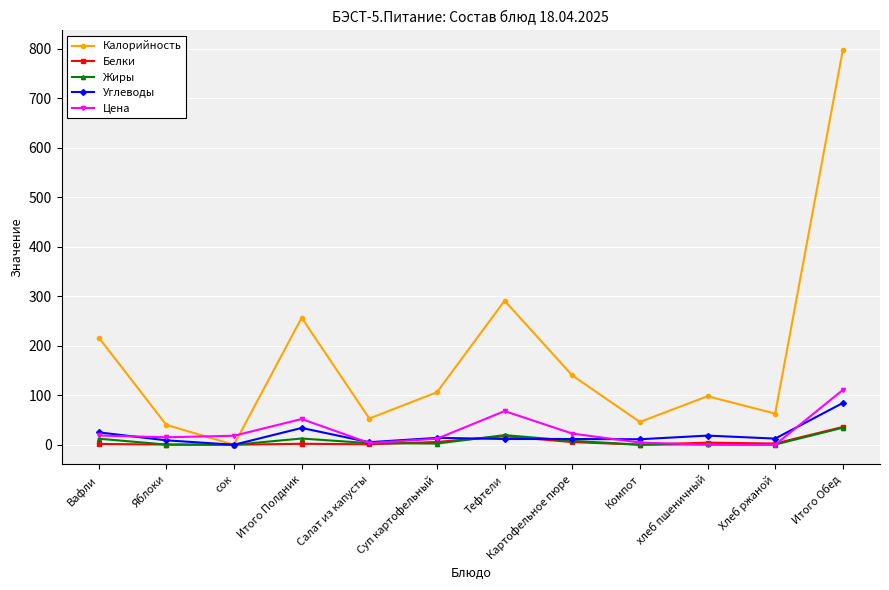

True or false: Цена and Калорийность intersect in this chart.

True